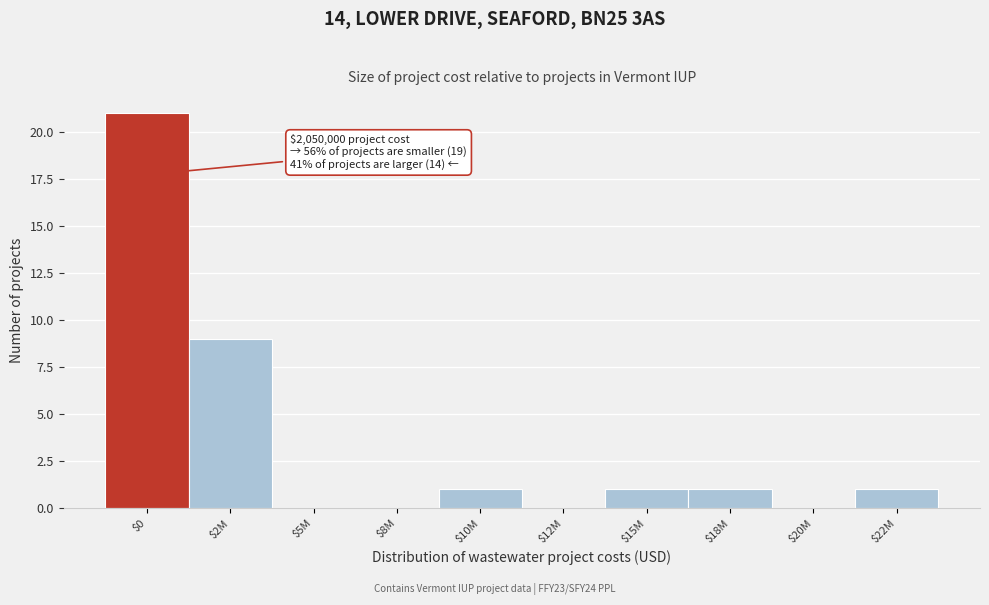

Where is the data nearest to the value 10?

$2M